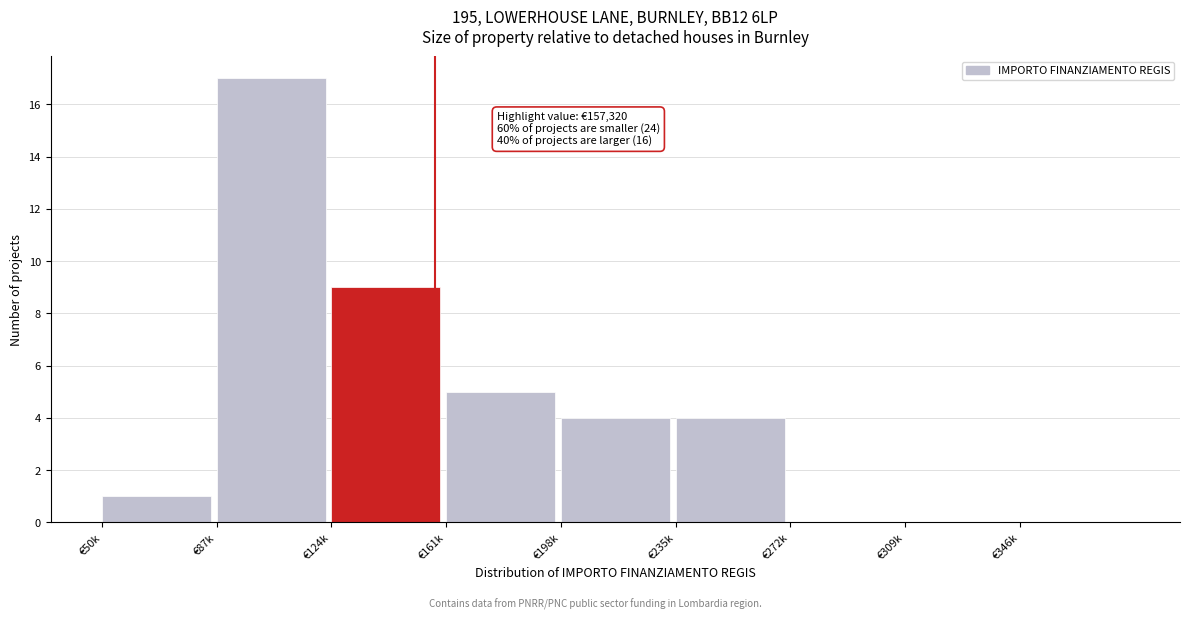

Reading left to right, list all the values displayed in this chart.

€50k=1	€87k=17	€124k=9	€161k=5	€198k=4	€235k=4	€272k=0	€309k=0	€346k=0